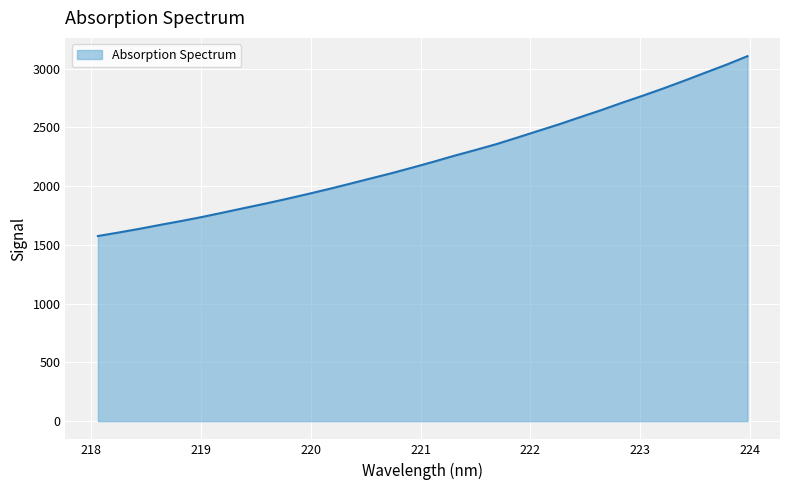

What is the greatest value displayed?

3107.2